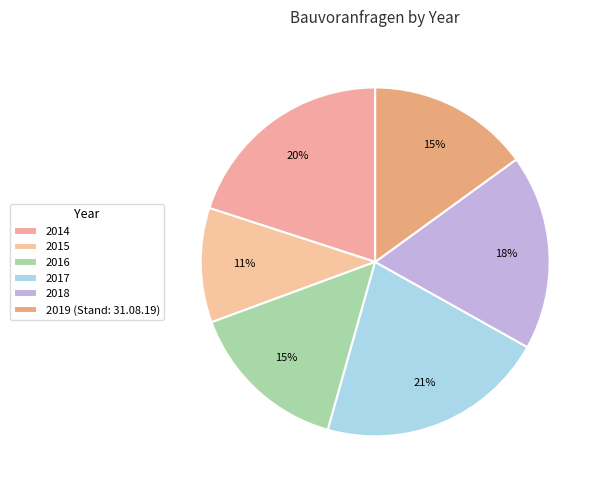

To the nearest percent, what is the average slice percentage?

17%